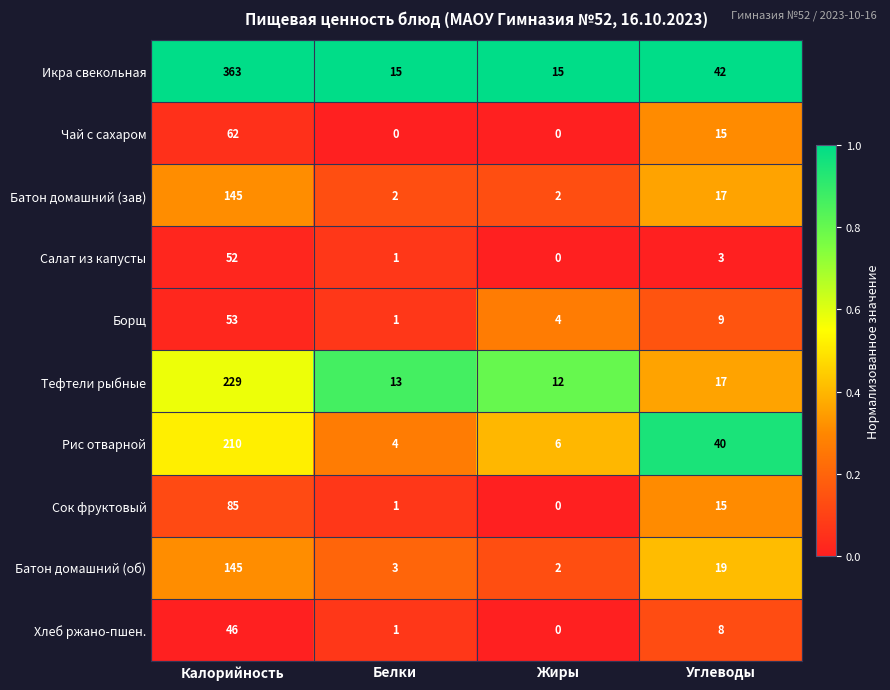

At which label does Икра свекольная reach its peak?

Калорийность